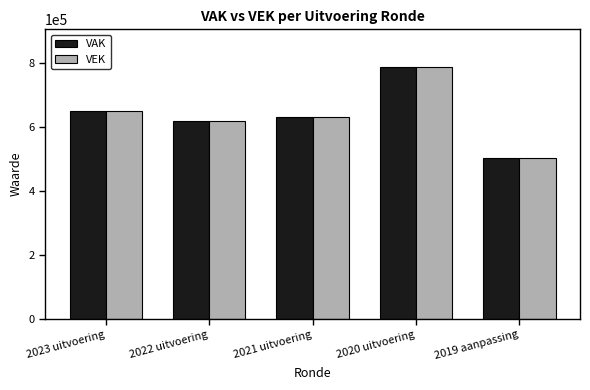

How many groups of bars are there?

5